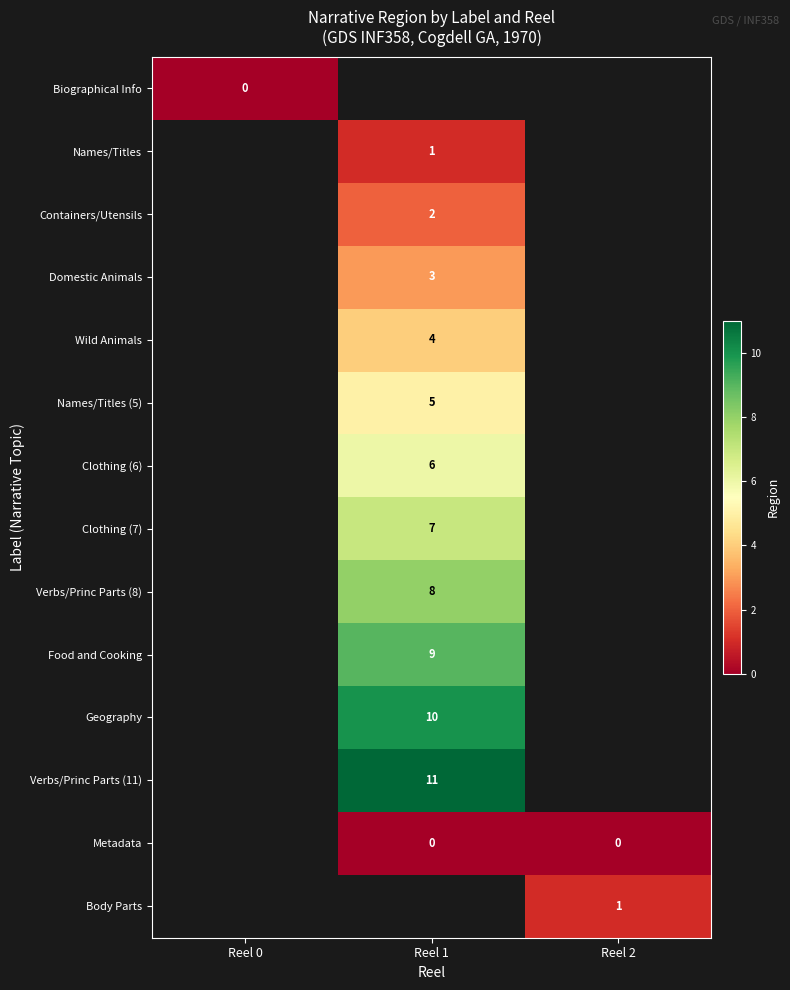

How many categories are shown in the chart?

3